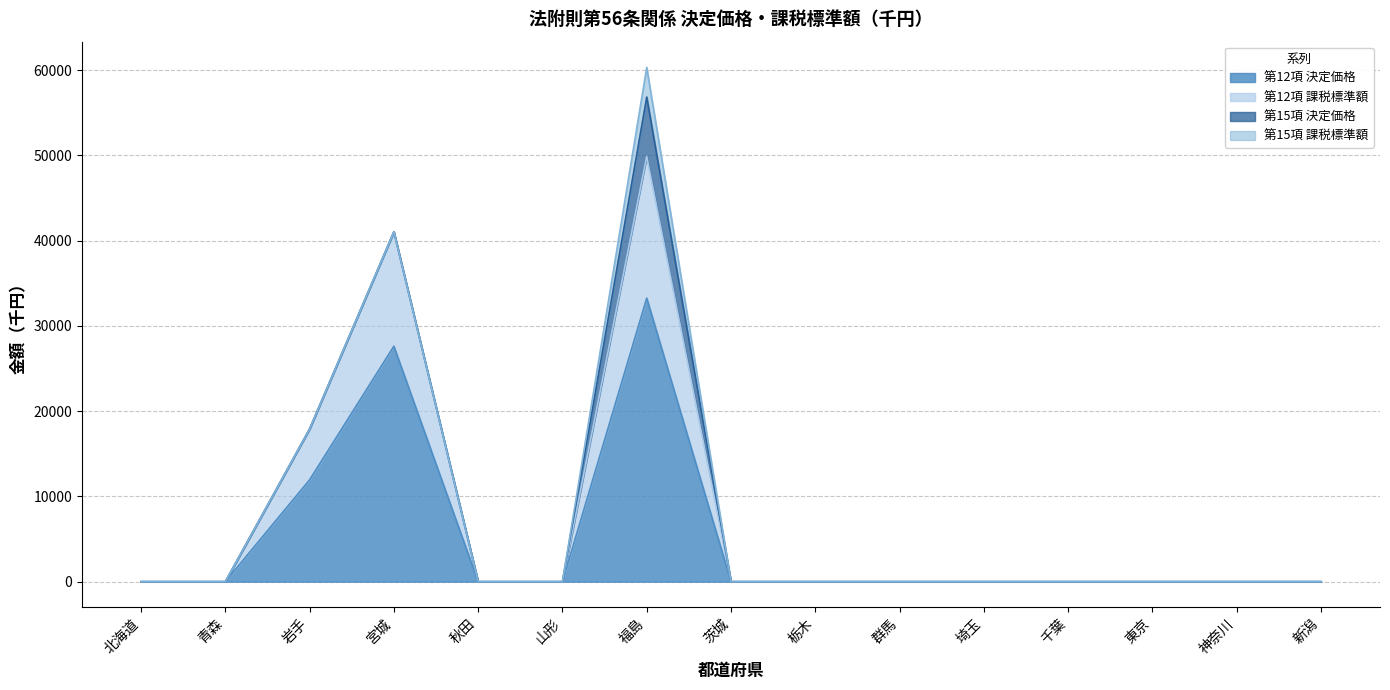

True or false: 第12項 課税標準額 has more than 1 points higher than both neighbors.

True